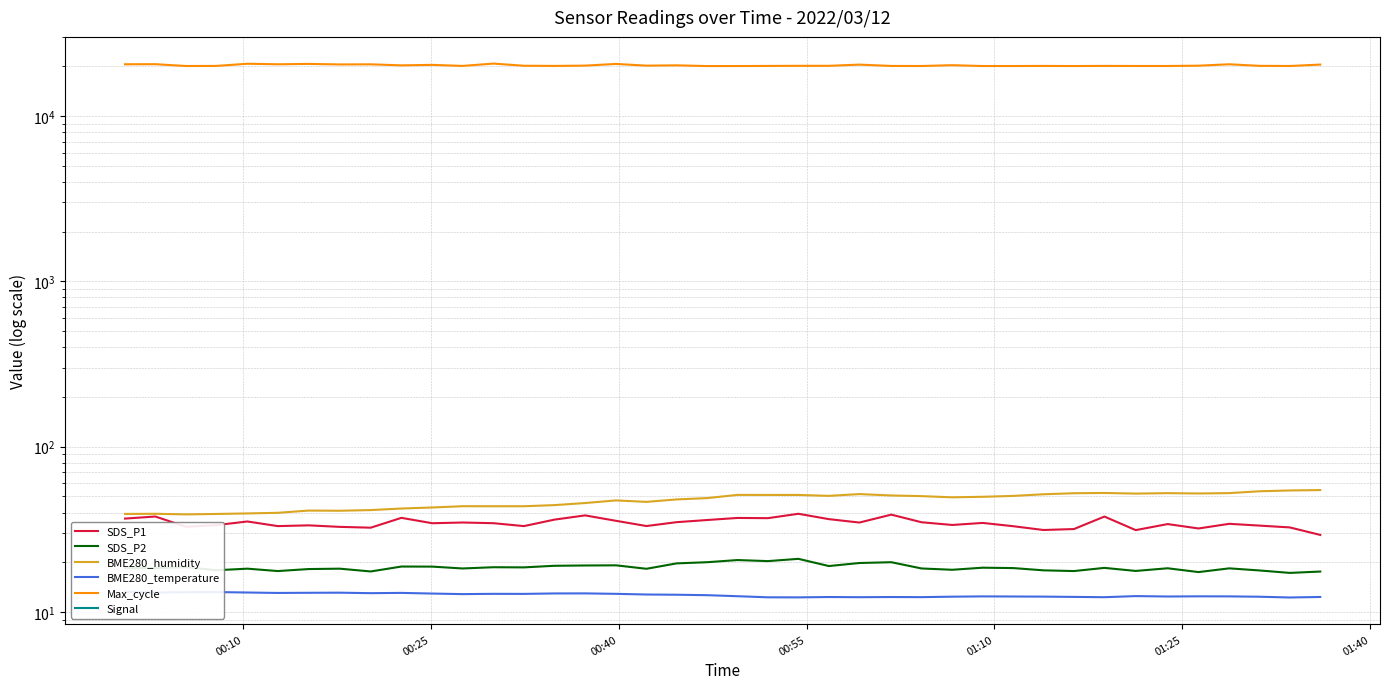

Where does the Signal series first go above -55?

00:10